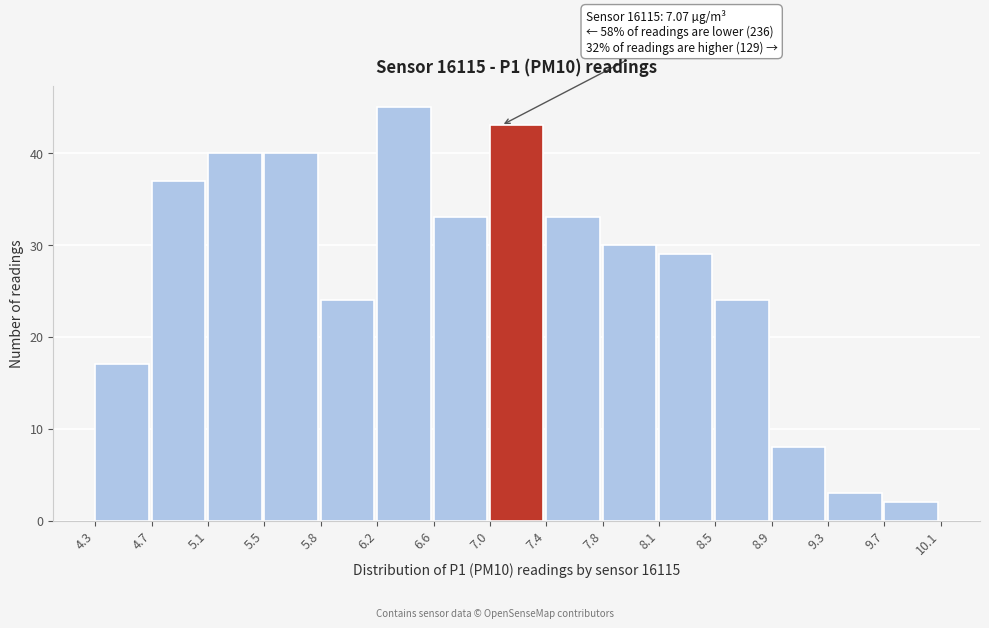

Over which range of the x-axis is the bar tallest?

6.2 to 6.6